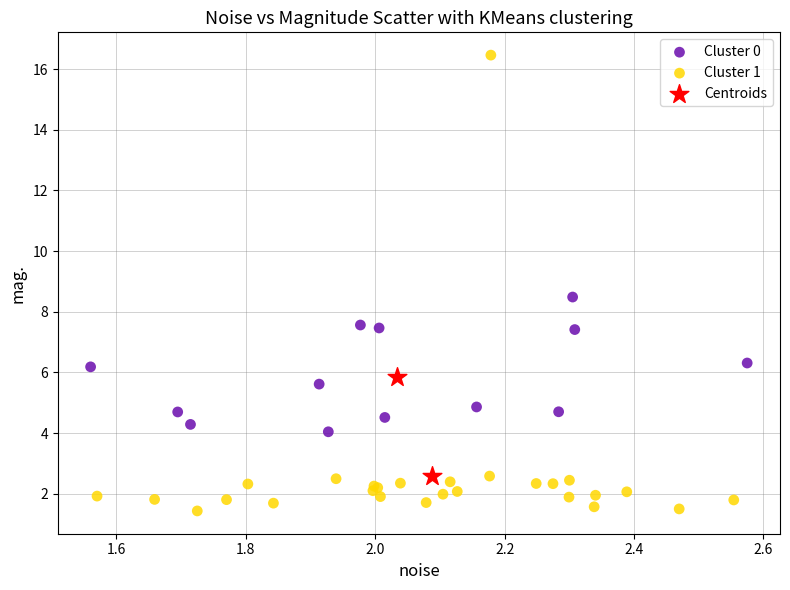

What are all the series names shown in the legend?

Cluster 0, Cluster 1, Centroids